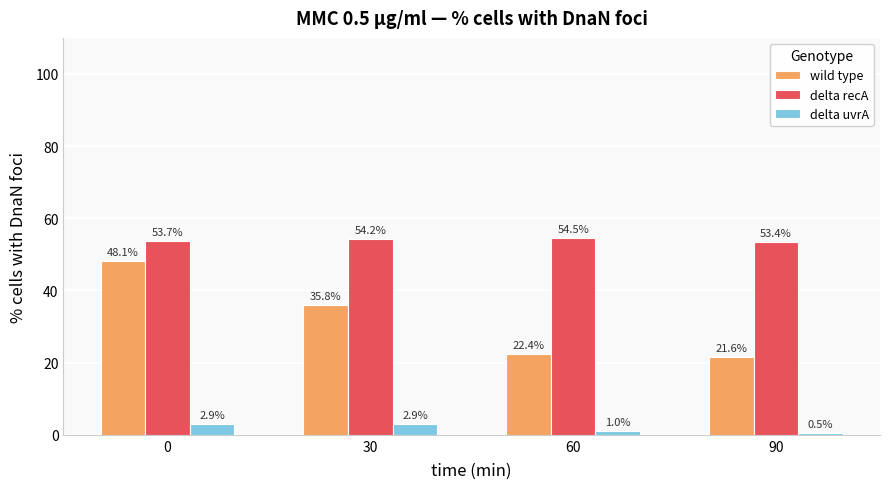

How many categories are shown in the chart?

4